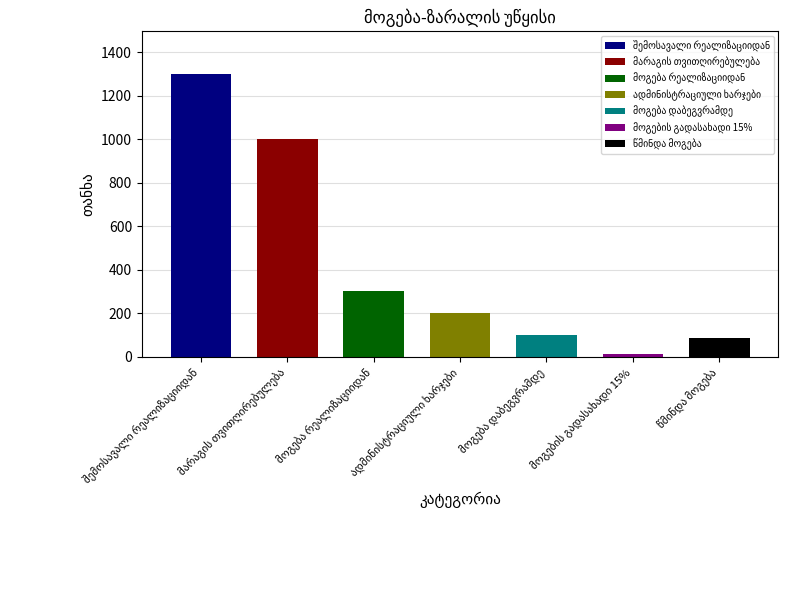

What is the difference between the values at ადმინისტრაციული ხარჯები and მარაგის თვითღირებულება?

800